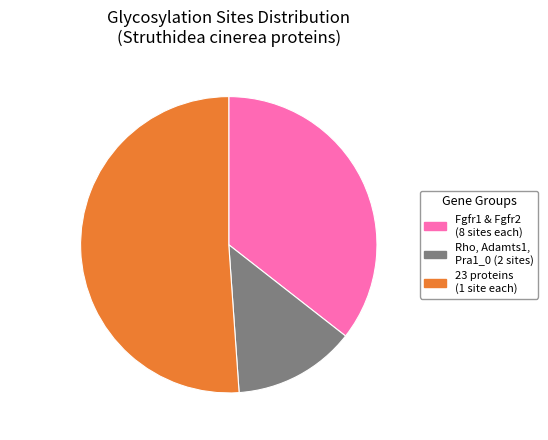

Between 51.1% (23 sites) and 35.6% (16 sites), which is larger?

51.1% (23 sites)